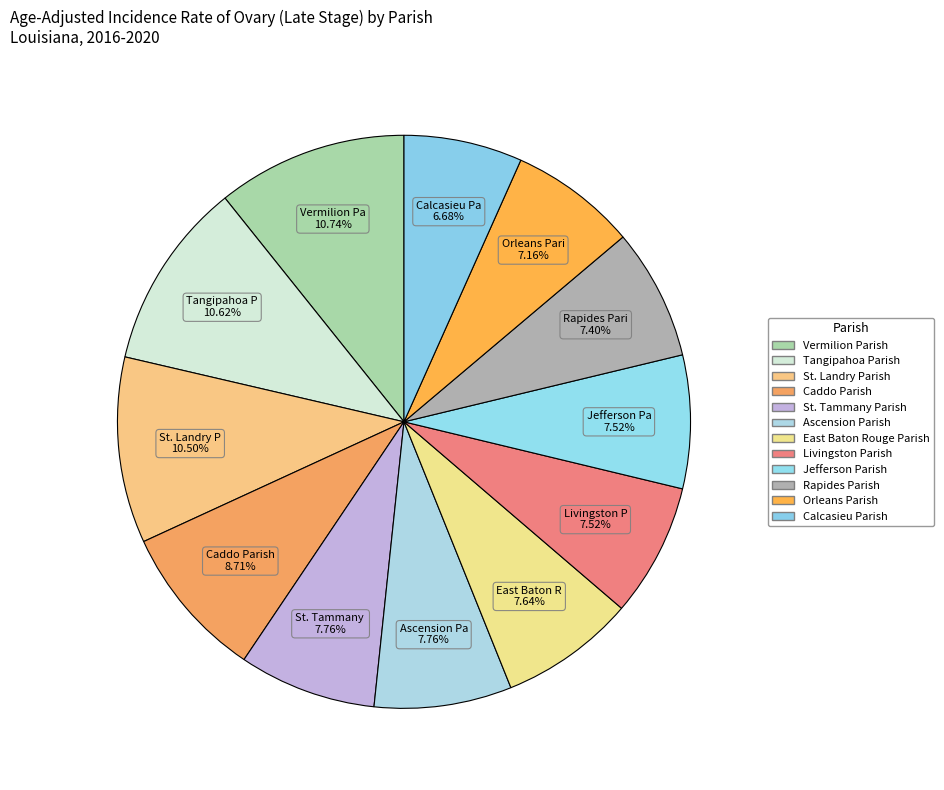

Which slice is the largest?

Vermilion Parish